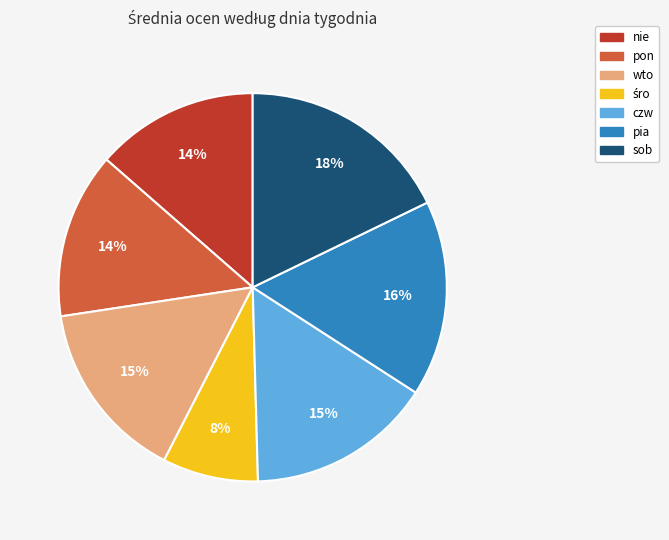

Do wto and sob together represent more than half of the pie?

No